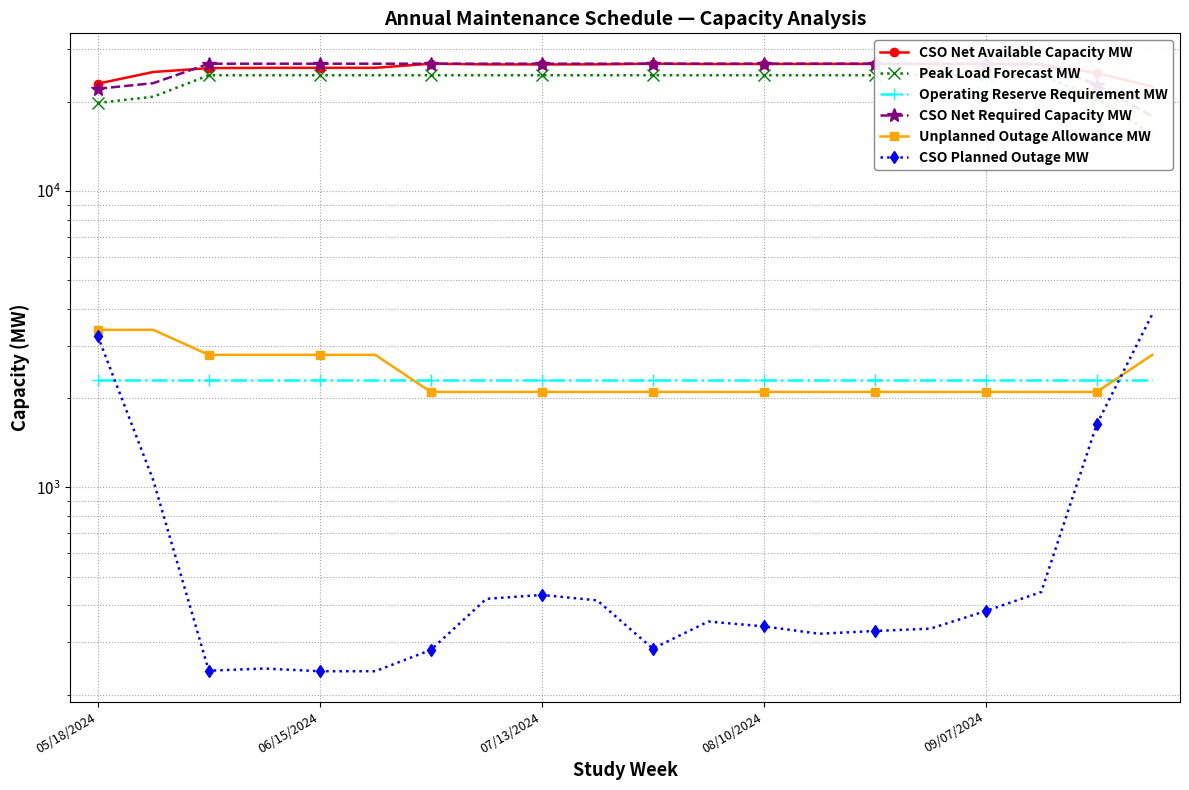

What value does the CSO Net Available Capacity MW series have at 13, to the nearest 50?

26800